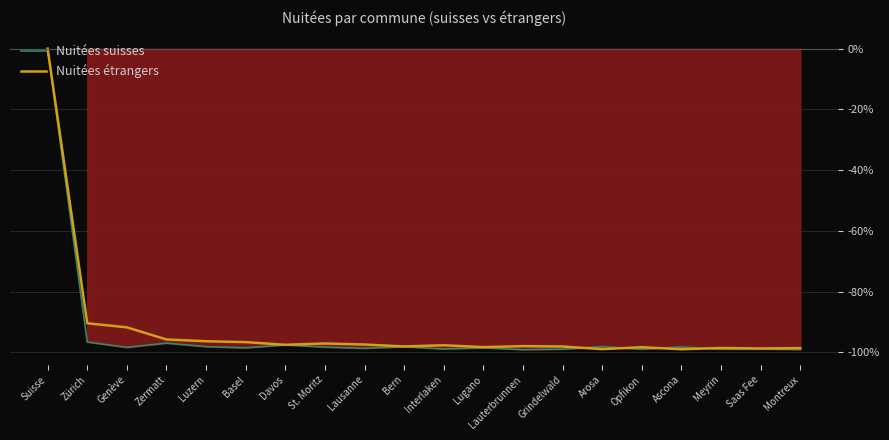

Count the number of data series in this chart.

2